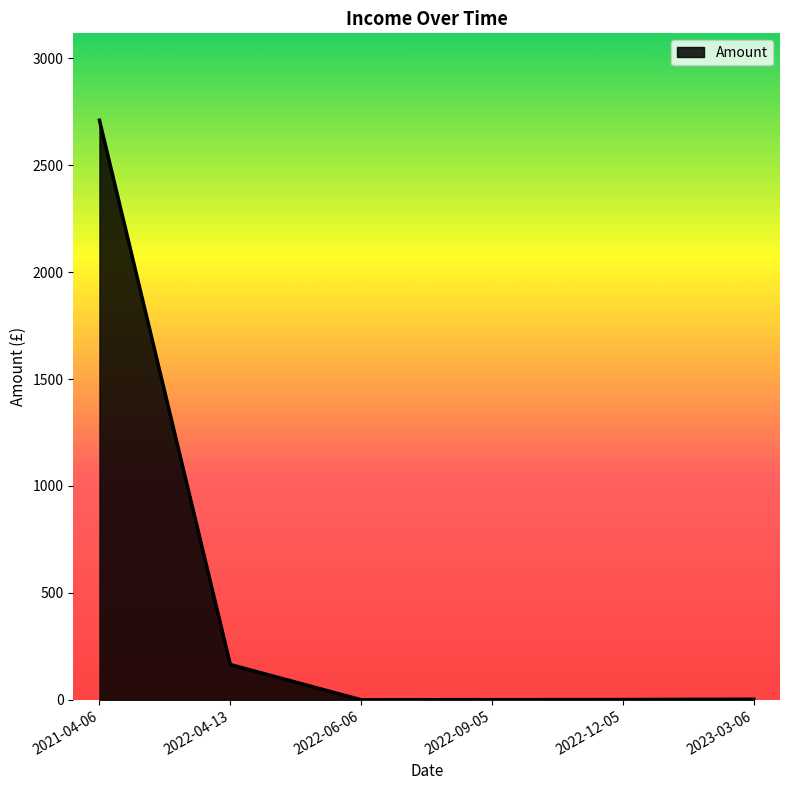

The value at 2022-04-13 is 270.5. True or false?

False